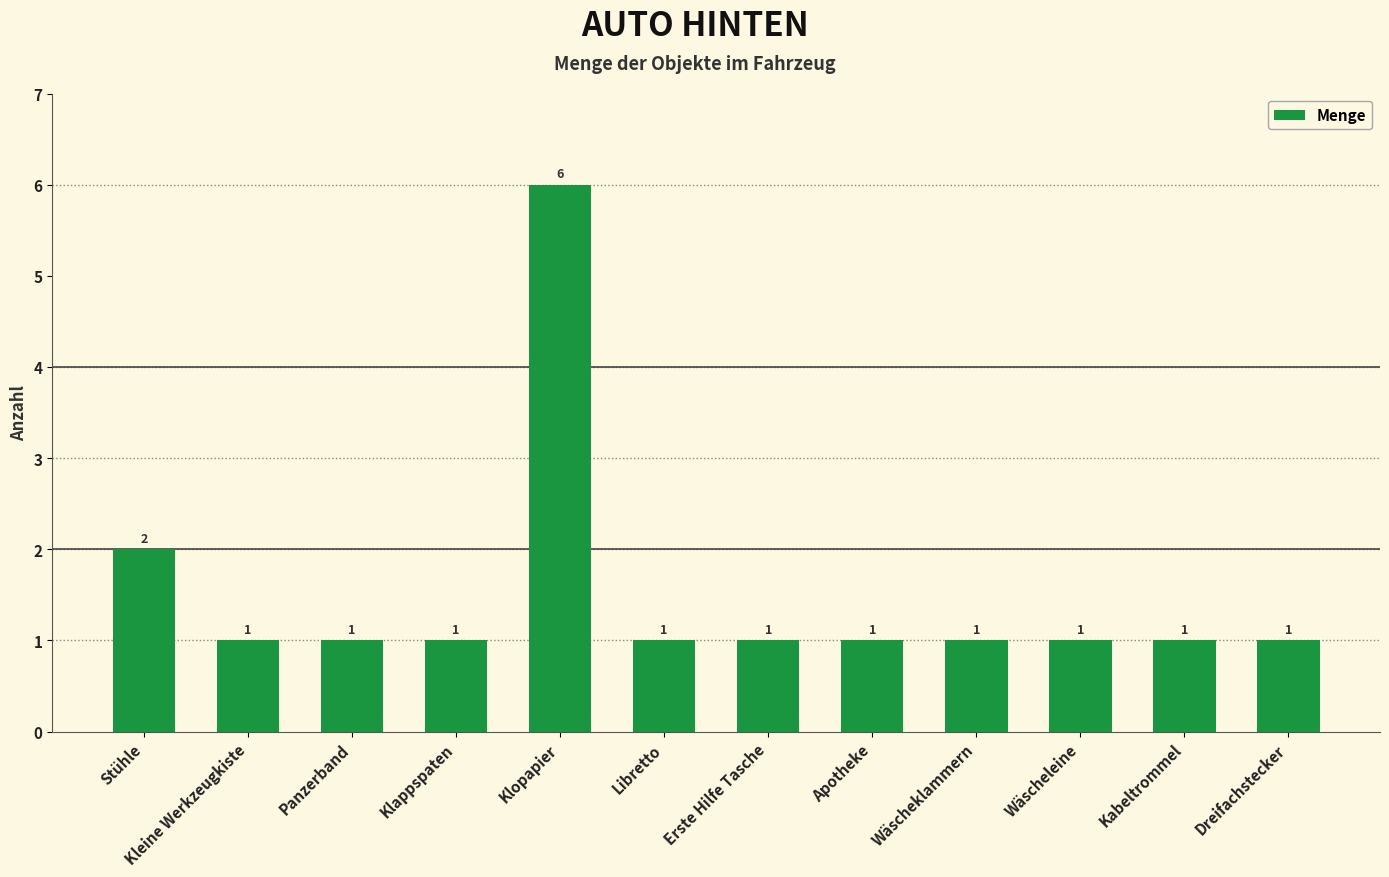

Where is the data nearest to the value 3?

Stühle